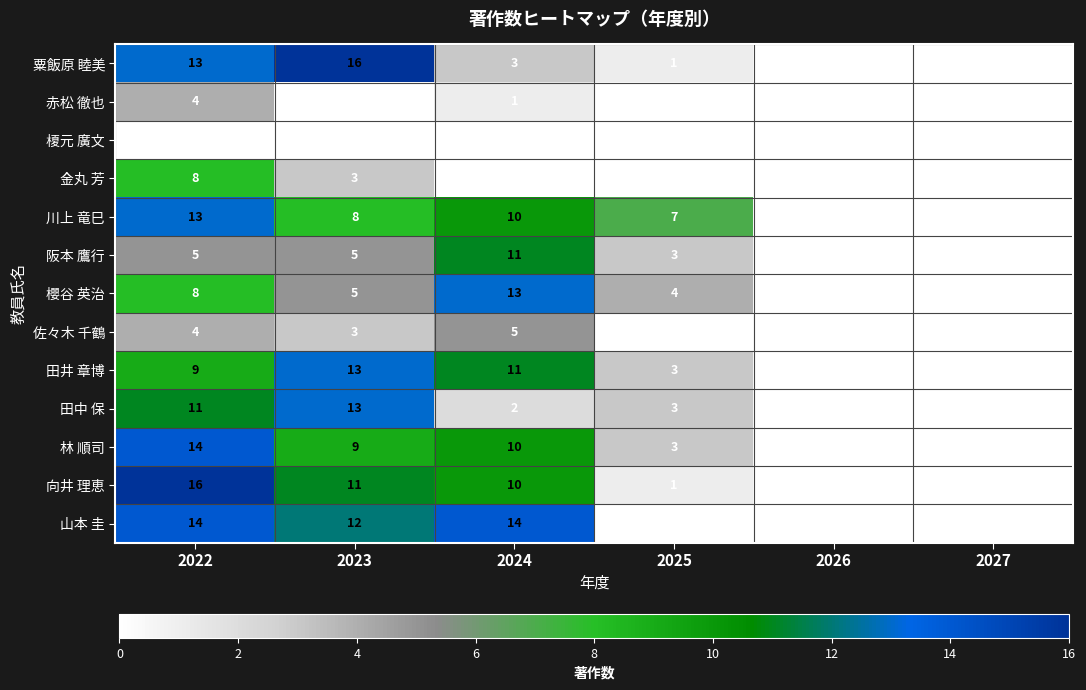

What is the spread (max minus min) of values at 2024?

14